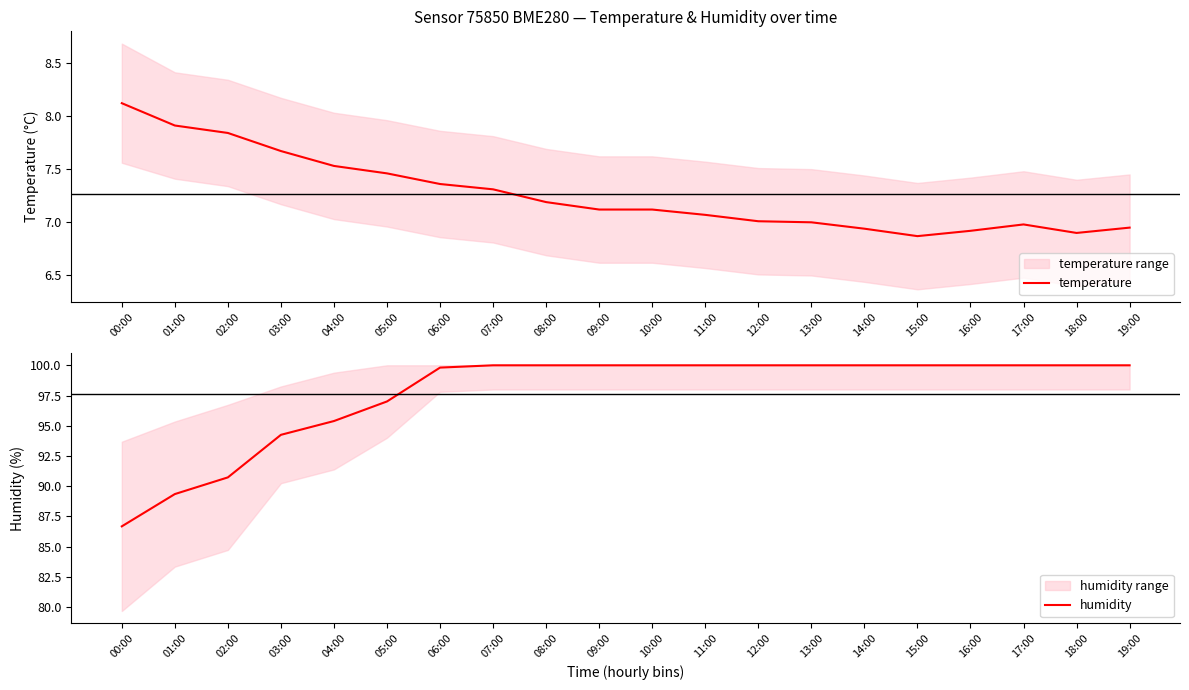

Read the humidity value at 14:00.

100.0